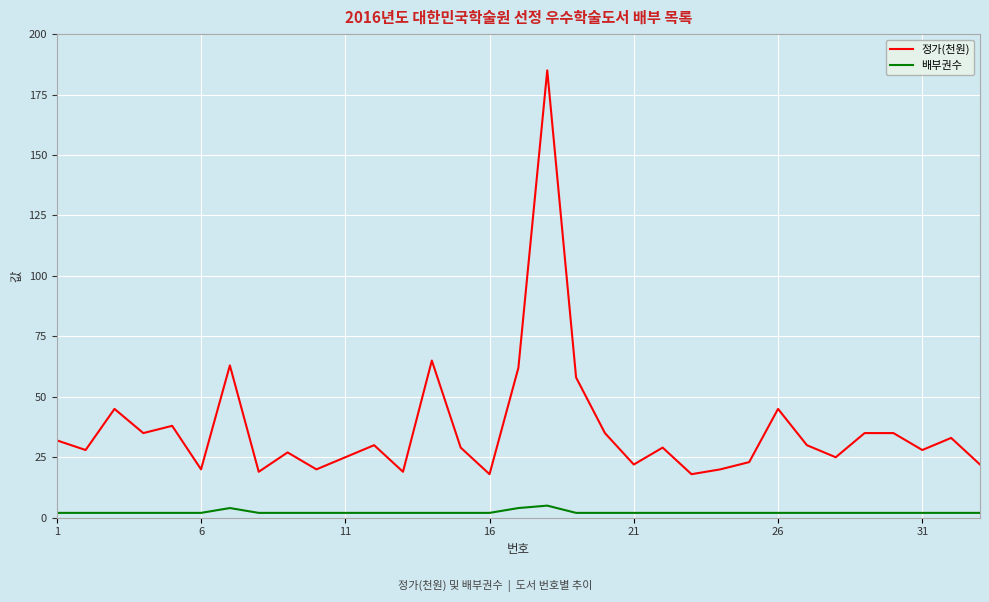

How many lines are shown in the chart?

2